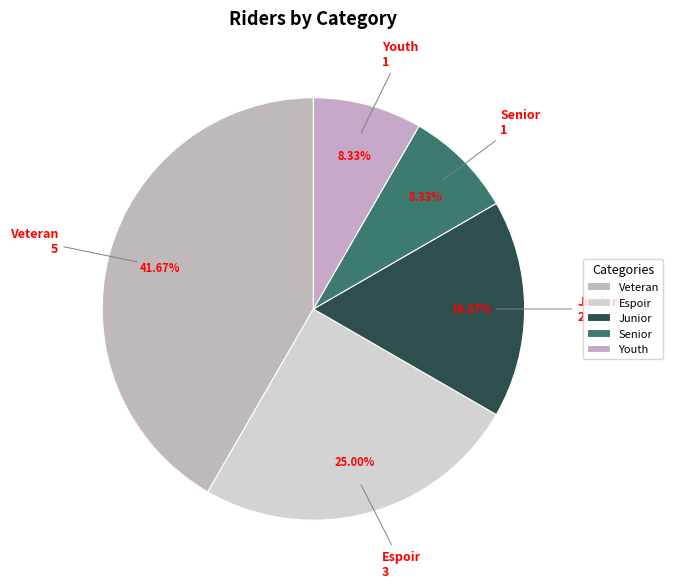

To the nearest percent, what is the average slice percentage?

20%